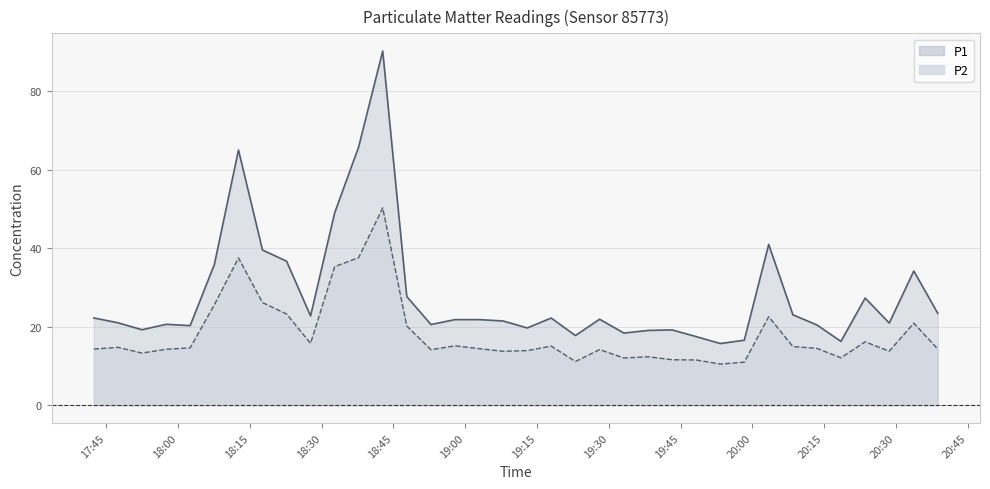

How many lines are shown in the chart?

2